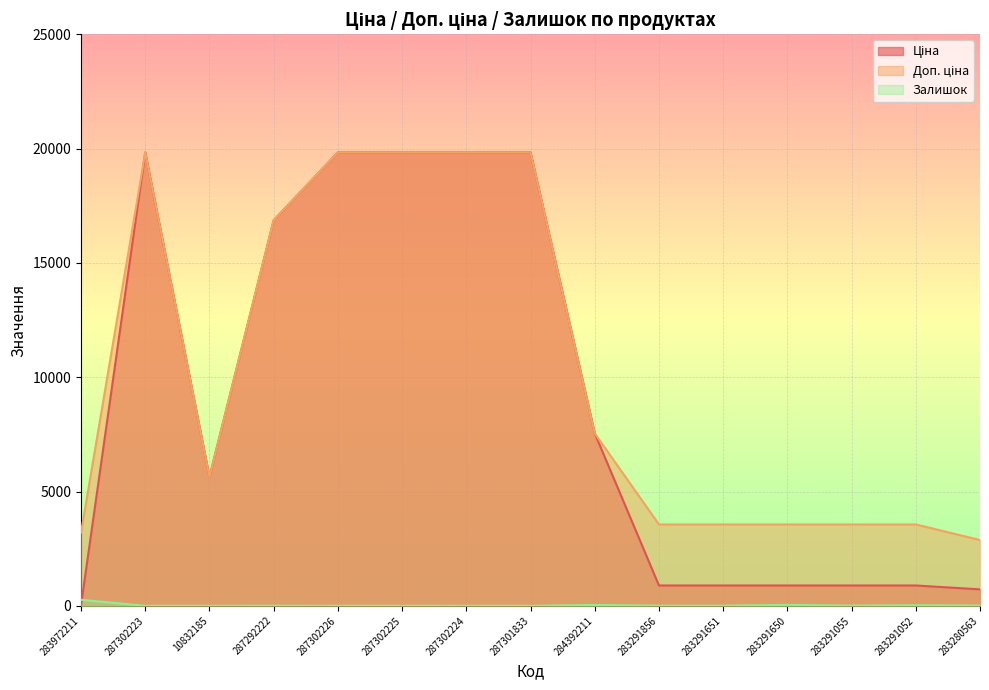

Reading left to right, transcribe all the data shown in this chart.

Ціна: 32.0	19831.1	5636.0	16863.2	19831.1	19831.1	19831.1	19831.1	7545.9	889.9	889.9	889.9	889.9	889.9	719.6
Доп. ціна: 3205.0	19831.1	5636.0	16863.2	19831.1	19831.1	19831.1	19831.1	7545.9	3559.7	3559.7	3559.7	3559.7	3559.7	2878.5
Залишок: 264.0	1.0	2.0	5.0	2.0	0.0	3.0	0.0	39.0	7.0	6.0	43.0	9.0	26.0	11.0